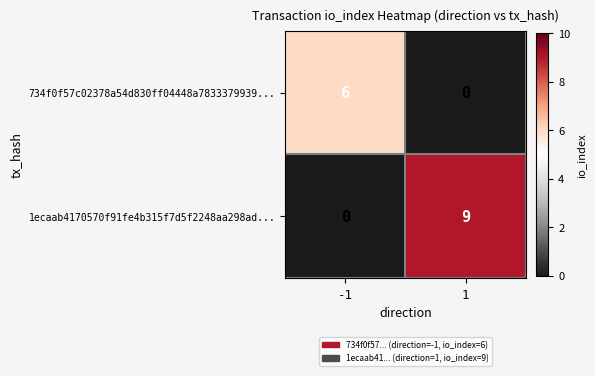

Rank the series by their maximum value, from highest to lowest.

1ecaab4170570f91fe4b315f7d5f2248aa298ad..., 734f0f57c02378a54d830ff04448a7833379939...